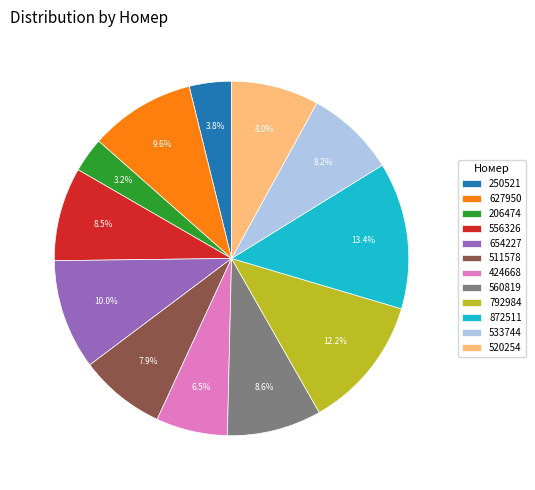

What is the largest slice in the pie chart?

872511